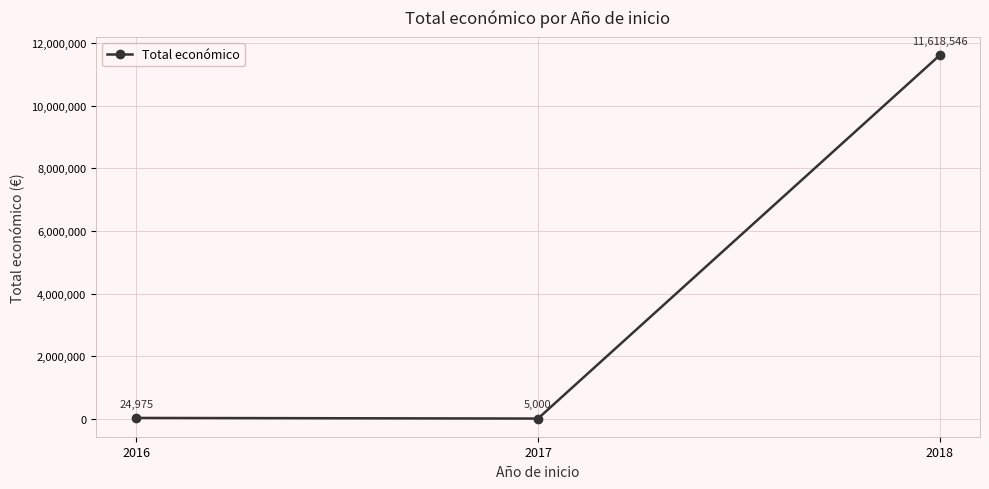

What is the average value?

3882840